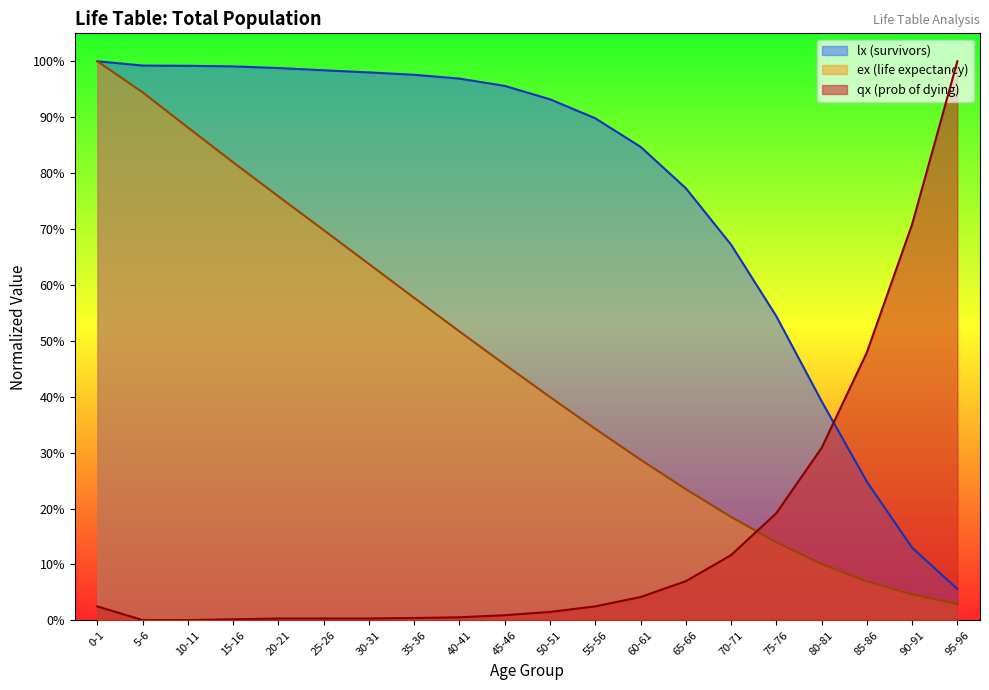

Rank the series by their average value, from highest to lowest.

lx (survivors), ex (life expectancy), qx (prob of dying)